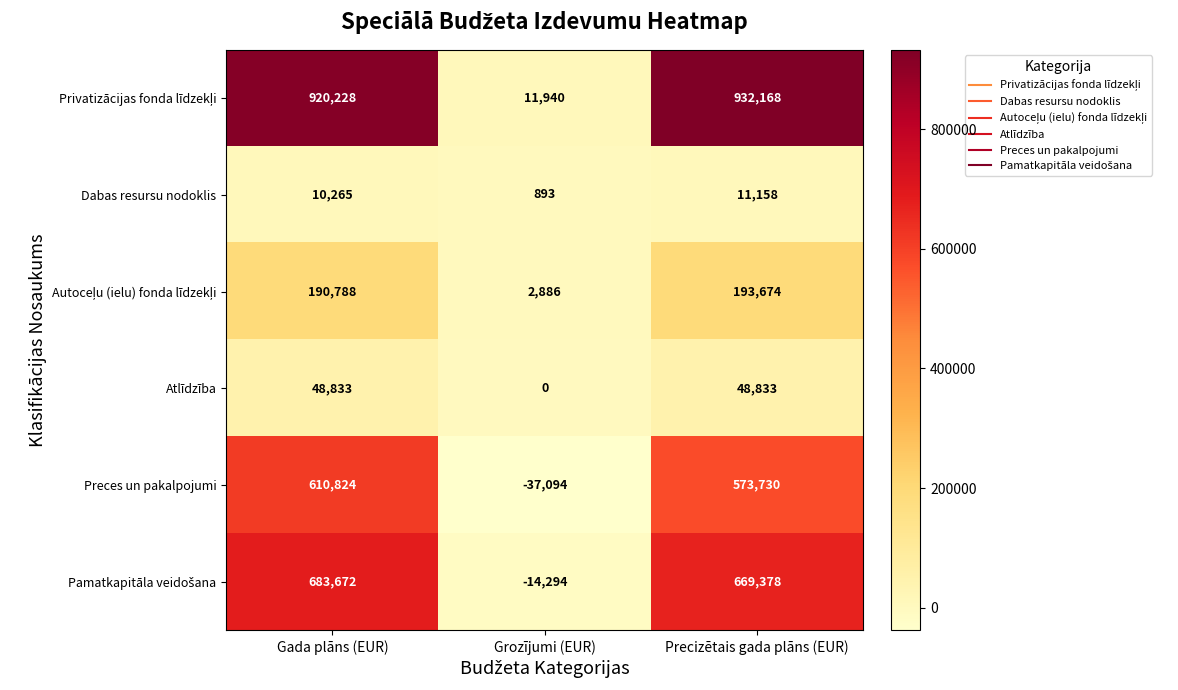

Which category has the lowest value in the Atlīdzība series?

Grozījumi (EUR)